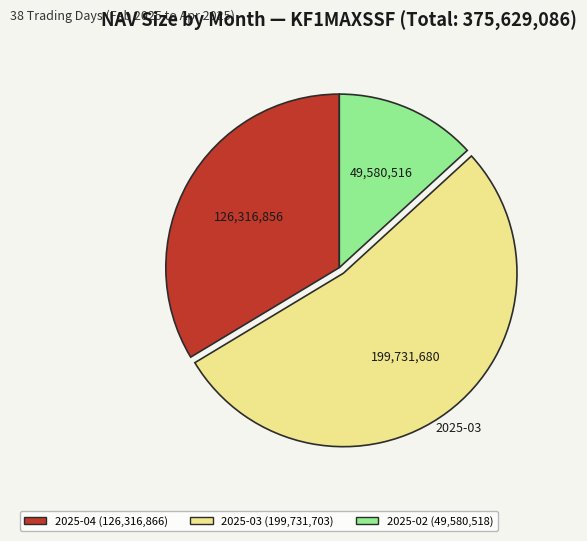

How many slices are in this pie chart?

3